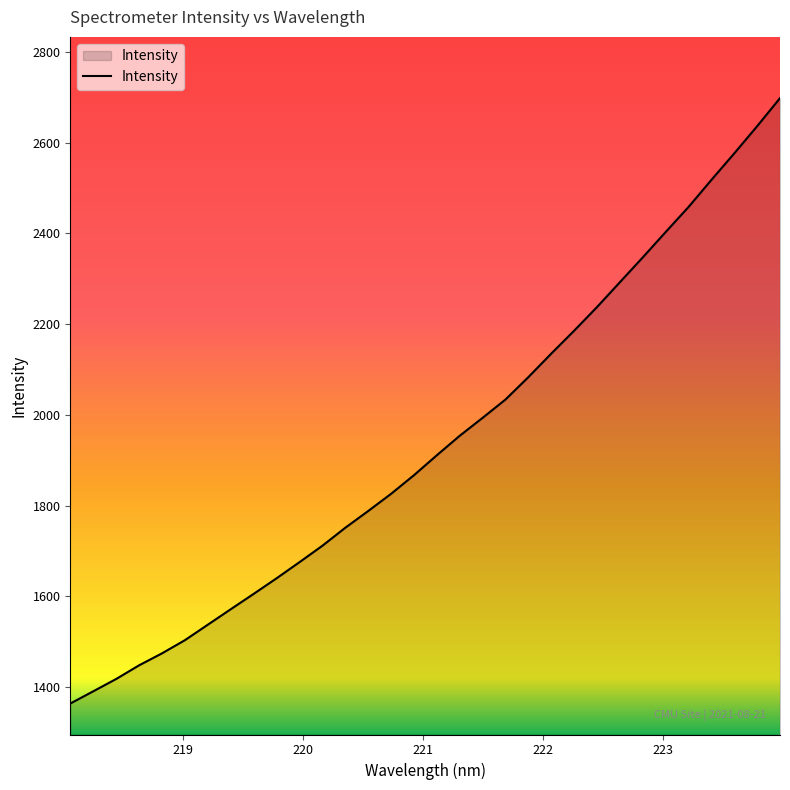

What is the minimum value shown in the chart?

1364.0